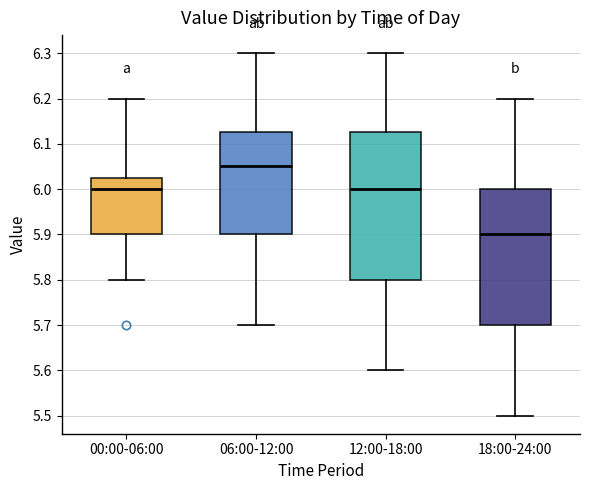

Where is the lower edge of the box for 00:00-06:00 on the y-axis? The values are not printed on the chart, so give them approximately, as read against the axis.

5.90